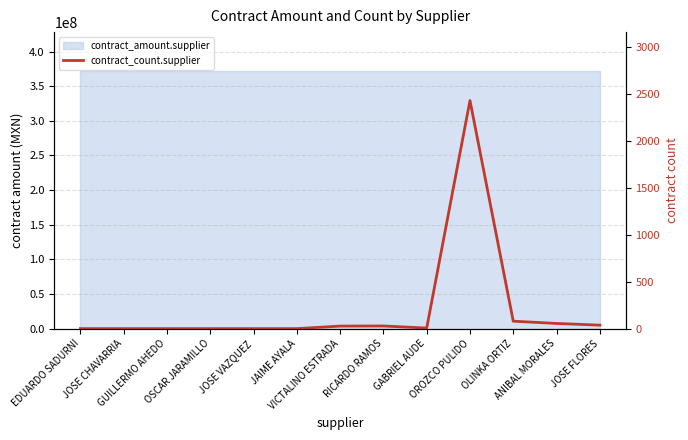

Rank the categories by value from lowest to highest.

EDUARDO SADURNI, JOSE CHAVARRIA, GUILLERMO AHEDO, OSCAR JARAMILLO, JOSE VAZQUEZ, JAIME AYALA, GABRIEL AUDE, VICTALINO ESTRADA, RICARDO RAMOS, JOSE FLORES, ANIBAL MORALES, OLINKA ORTIZ, OROZCO PULIDO